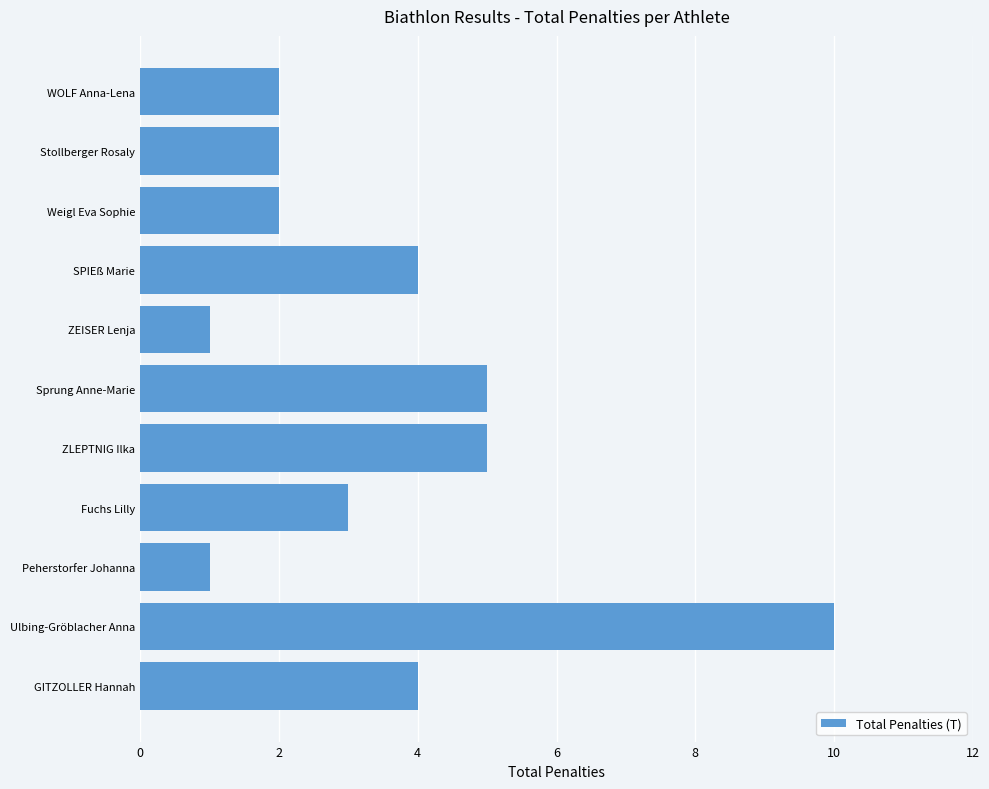

What is the approximate value at Sprung Anne-Marie?

5